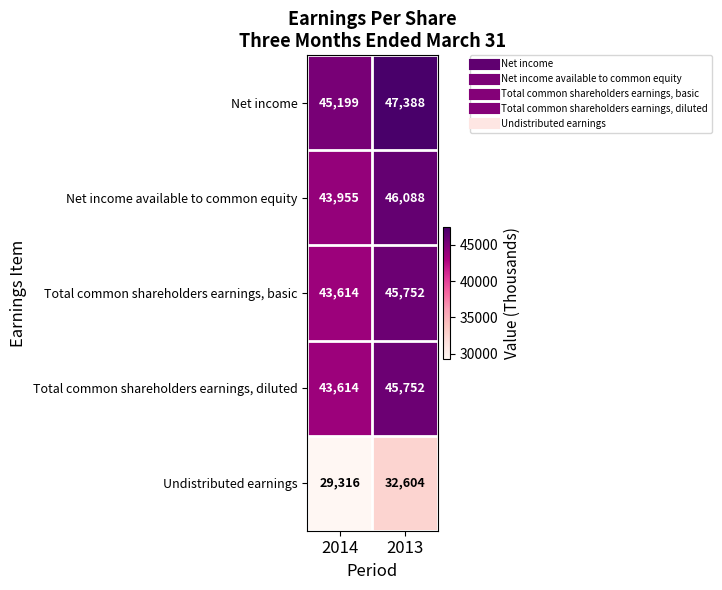

Read the Total common shareholders earnings, diluted value at 2013, to the nearest 50.

45750